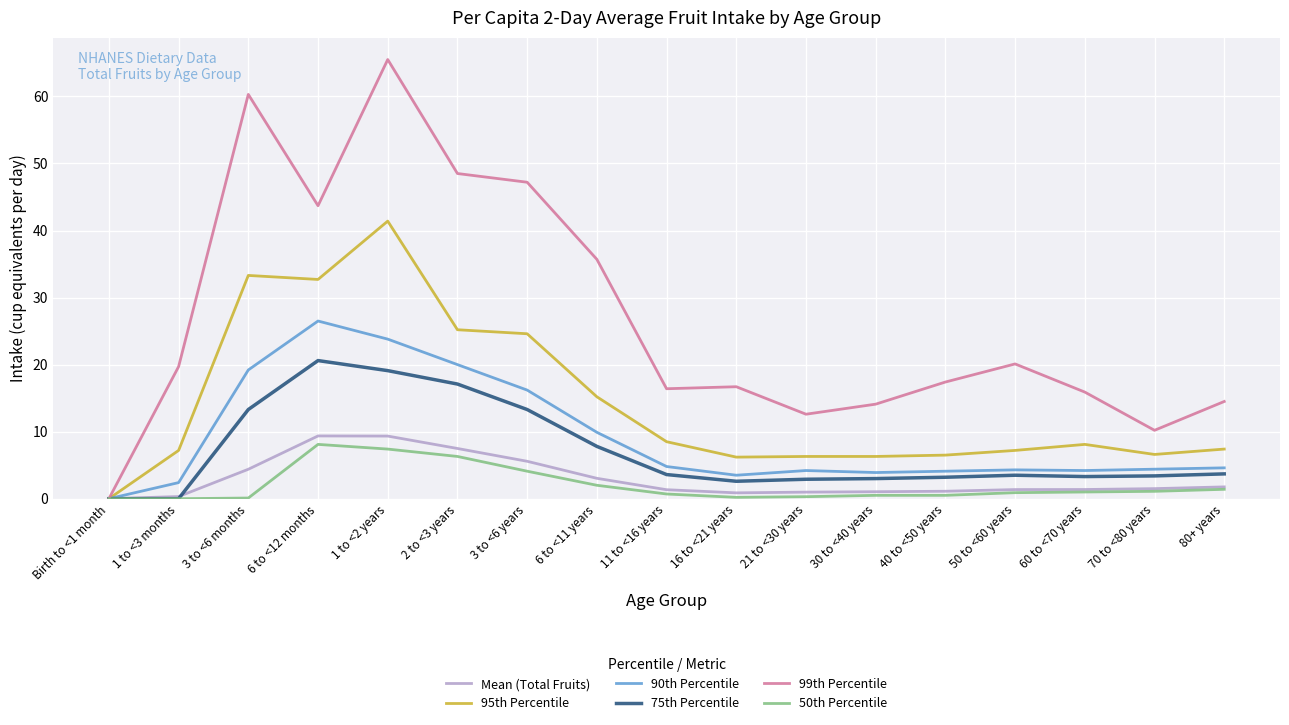

The Mean (Total Fruits) series shows 9.2 at 3 to <6 years. True or false?

False